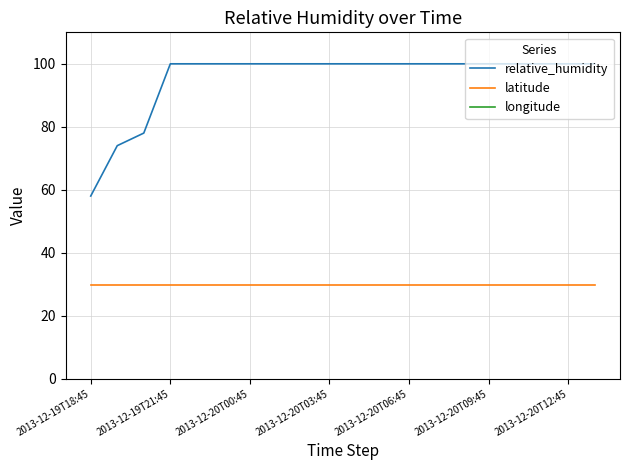

The value of latitude at 2013-12-20T09:45 is 29.8. True or false?

True